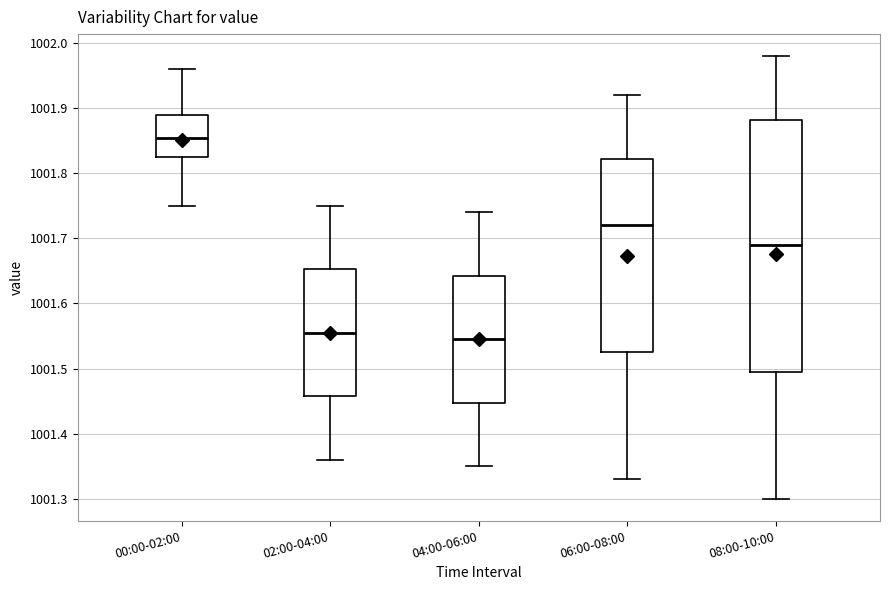

Where does the lower whisker of the box for 04:00-06:00 end on the y-axis? The values are not printed on the chart, so give them approximately, as read against the axis.

1001.35